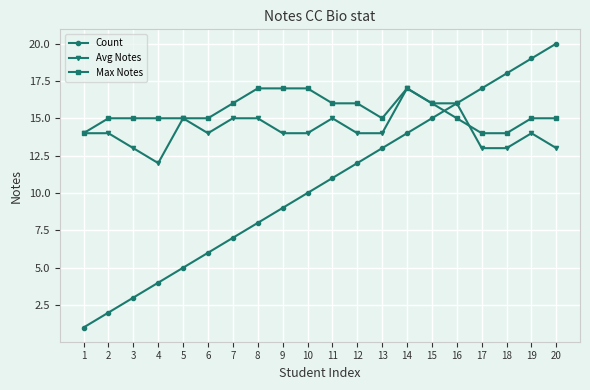

Which series has the largest total across all categories?

Max Notes